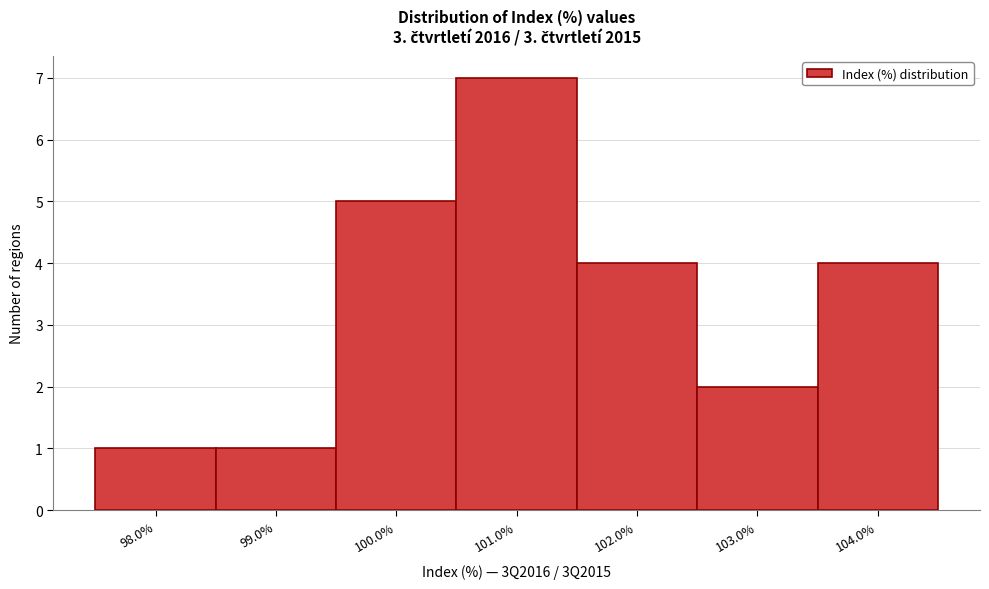

Over which range of the x-axis is the bar tallest?

100.5 to 101.5